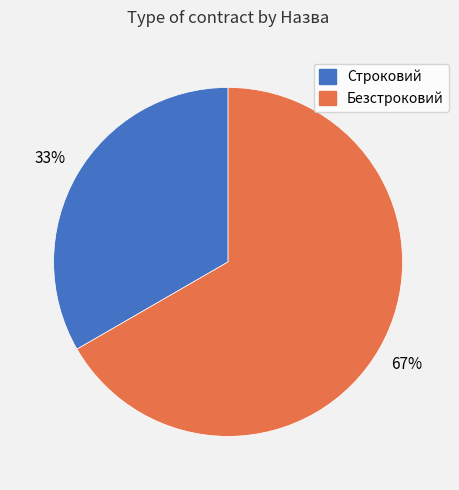

Which category has the smallest portion of the pie?

Строковий